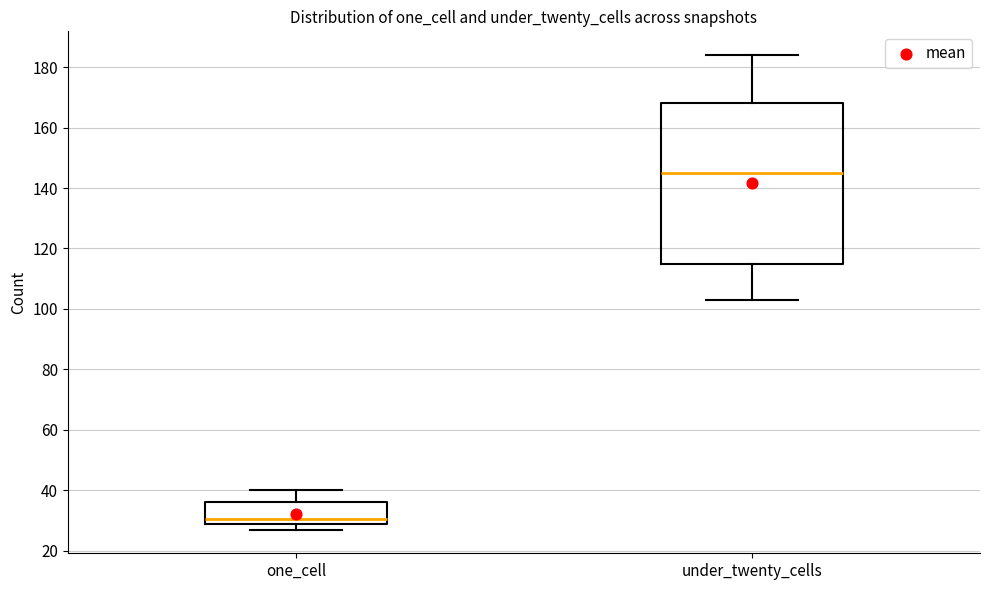

Reading left to right, transcribe this box plot: for each box, give where its median line is, the range the box spans, and where its two whiskers end, as read against the y-axis. The values are not printed on the chart, so give them approximately, as read against the axis.

one_cell: median 30 (just above the box's lower edge), box 30 to 36, whiskers 28 to 40
under_twenty_cells: median 146, box 116 to 168, whiskers 104 to 184